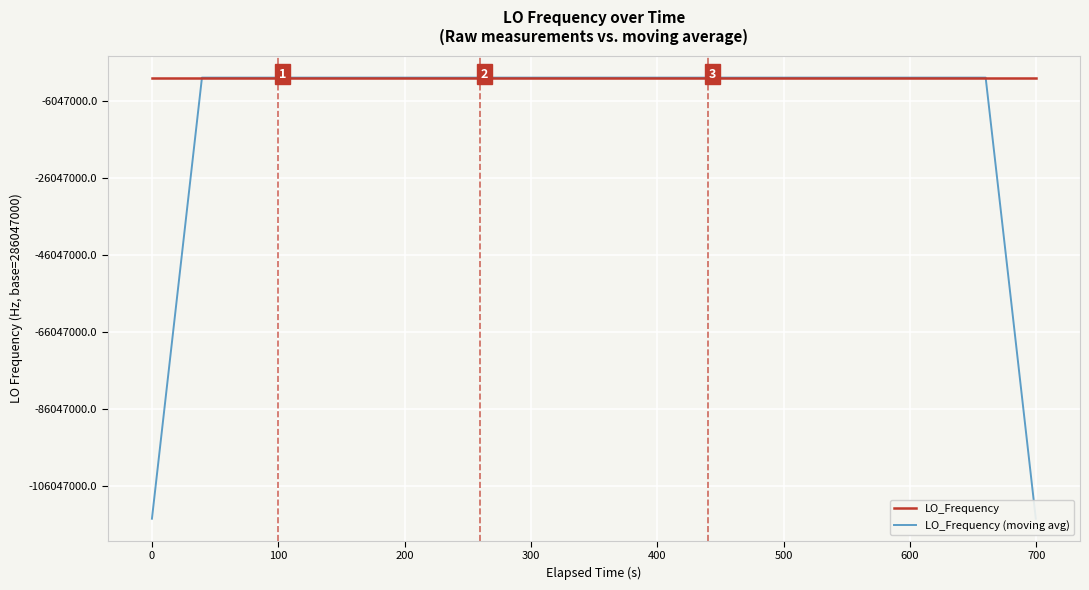

Is this an area chart (filled region under the line)?

No